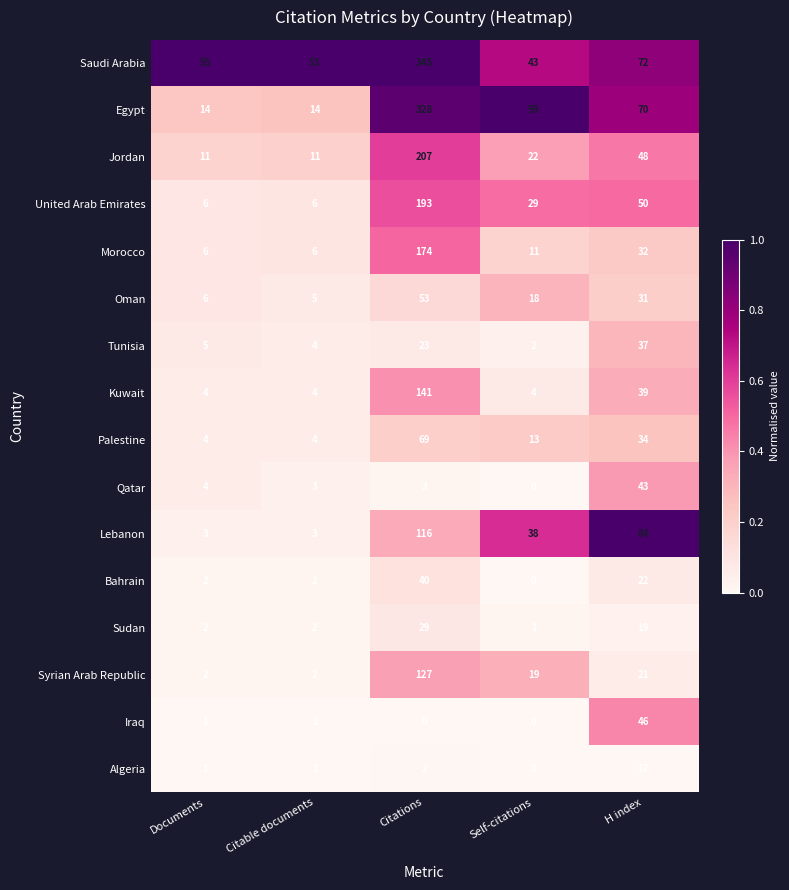

Which series has the largest total across all categories?

Saudi Arabia